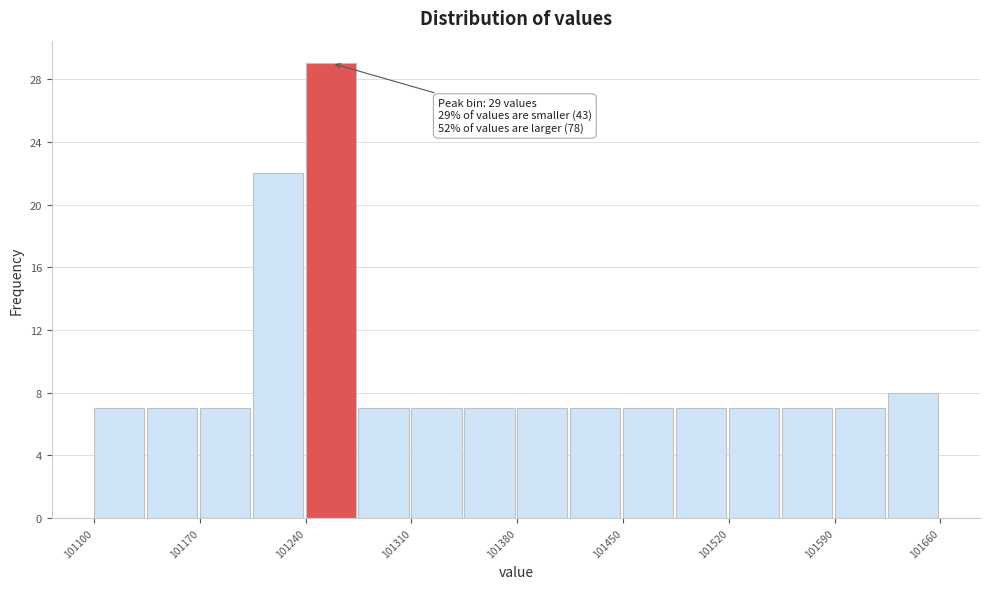

Read against the x-axis, roughly where is the centre of the tallest bar?

101260